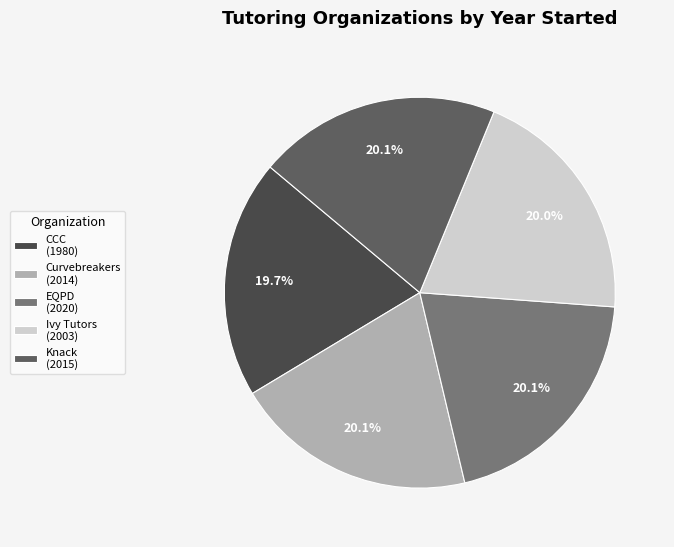

Count the number of slices in the pie.

5